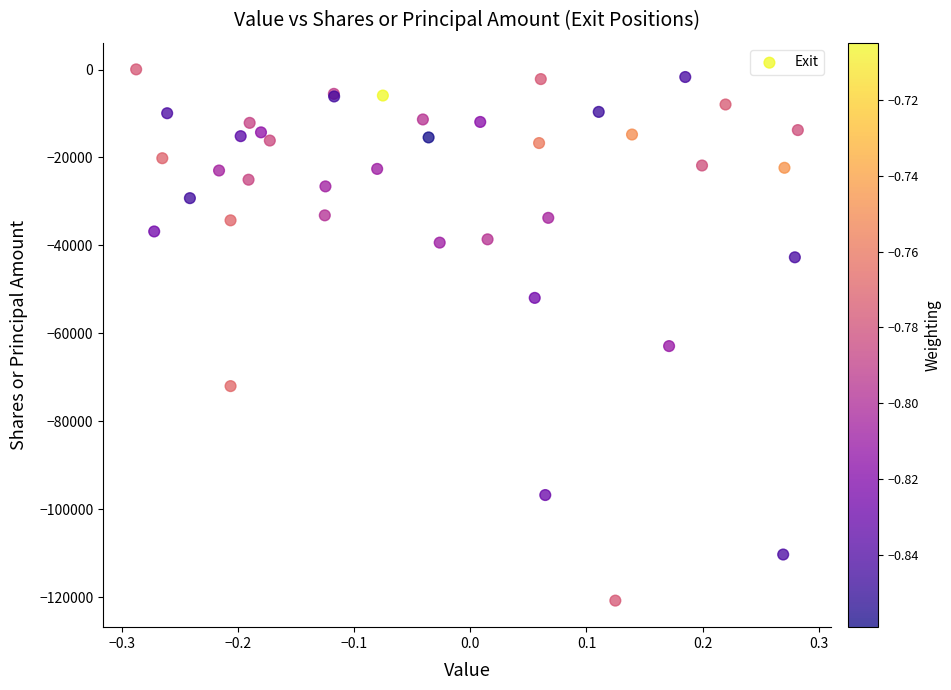

What Y value in the scatter plot is closest to -60369?

-62890.2